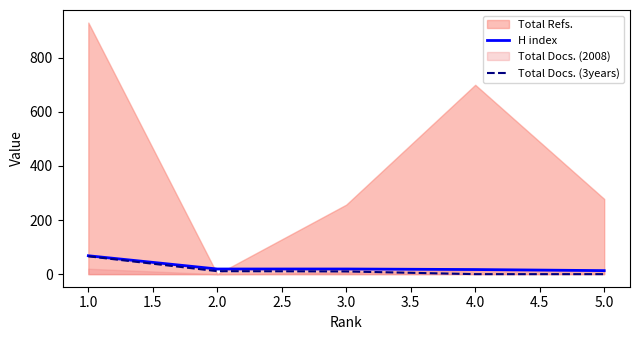

The value of Total Docs. (3years) at 1.0 is 66. True or false?

True